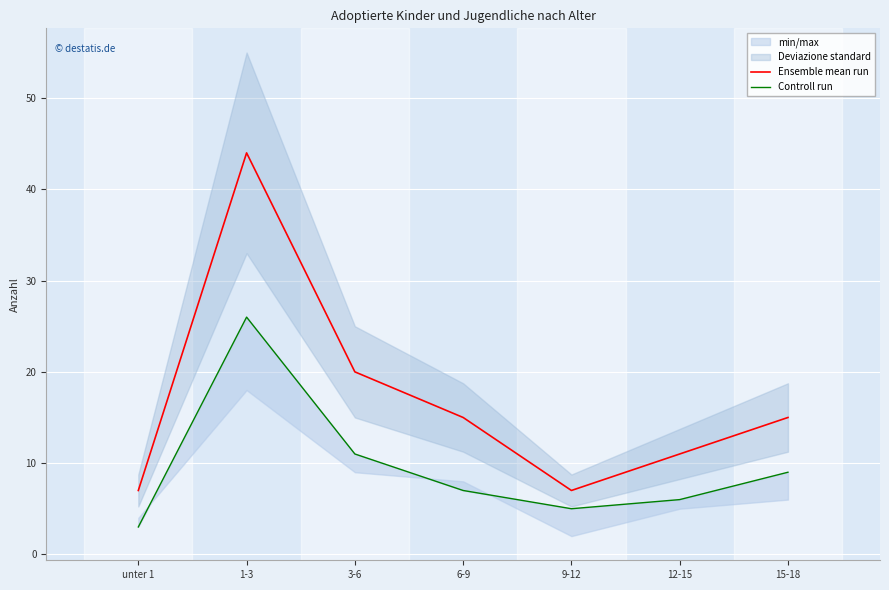

Where does the Controll run series first go above 7?

1-3